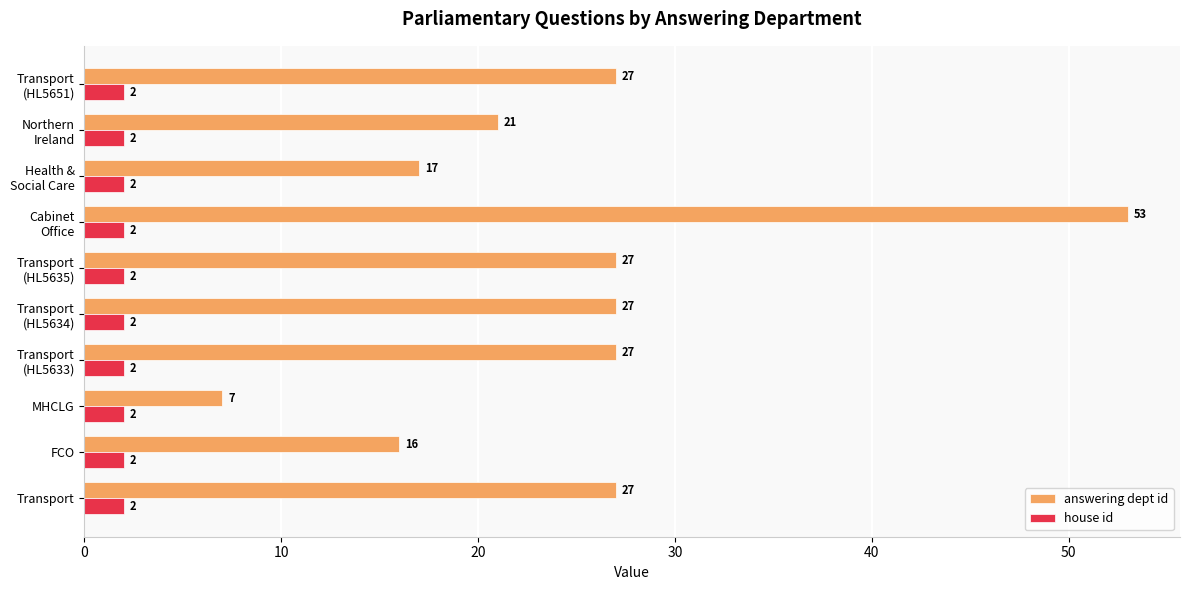

Is it true that answering dept id equals 7 at Transport?

False